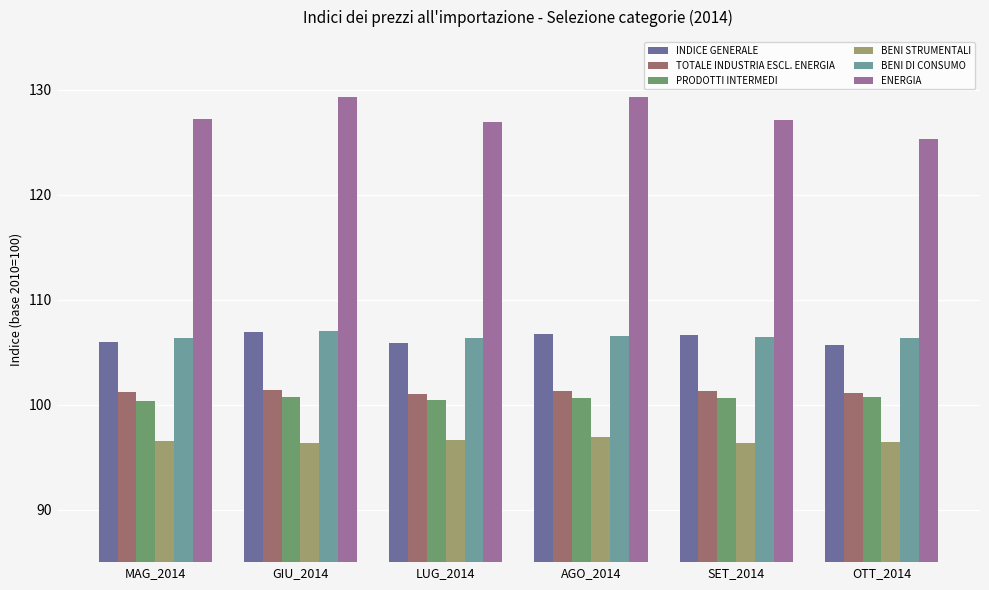

Between AGO_2014 and OTT_2014, which series saw the biggest shift?

ENERGIA